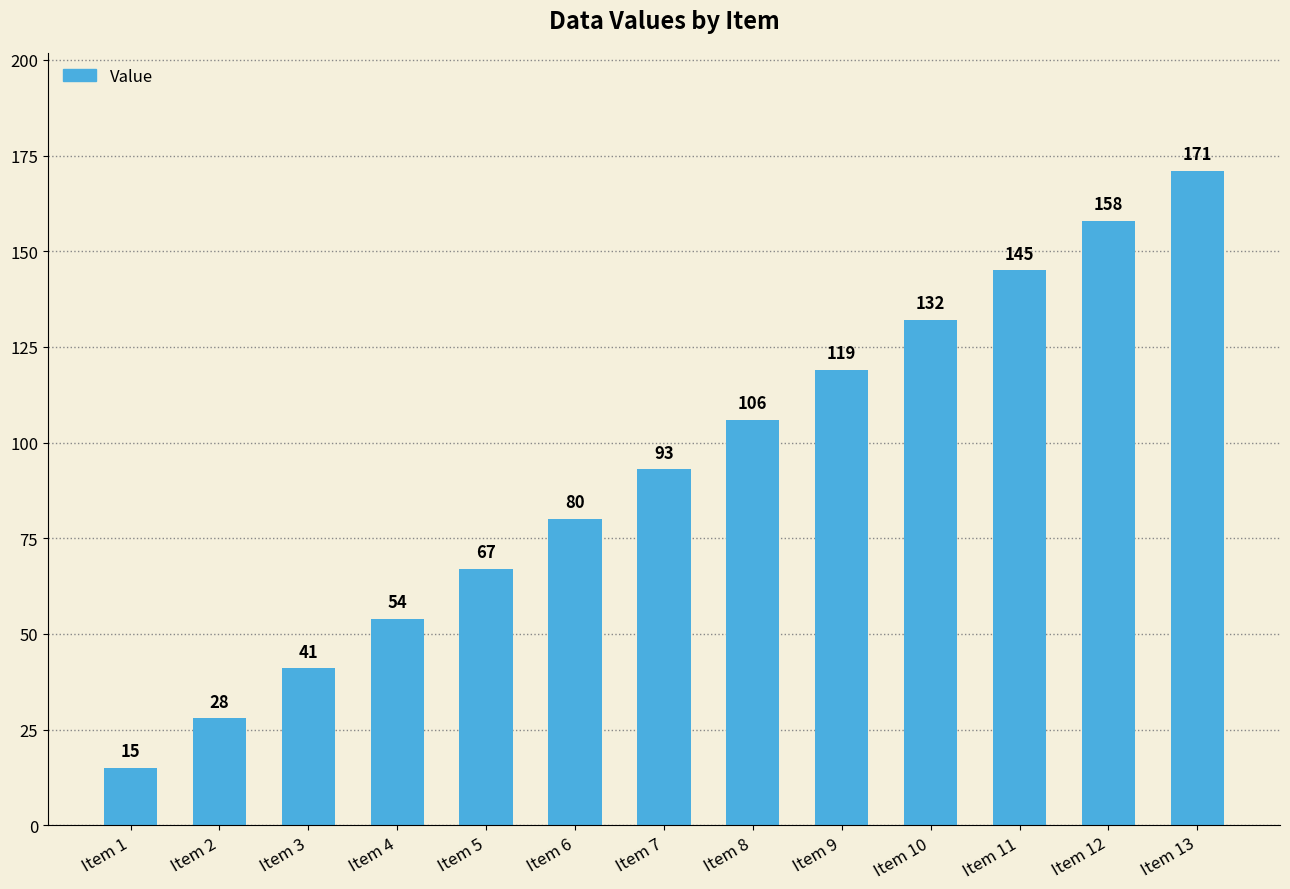

Is it true that the value at Item 1 is 6?

False